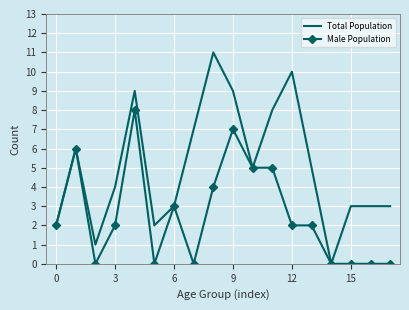

List the series in order of their overall mean, highest first.

Total Population, Male Population